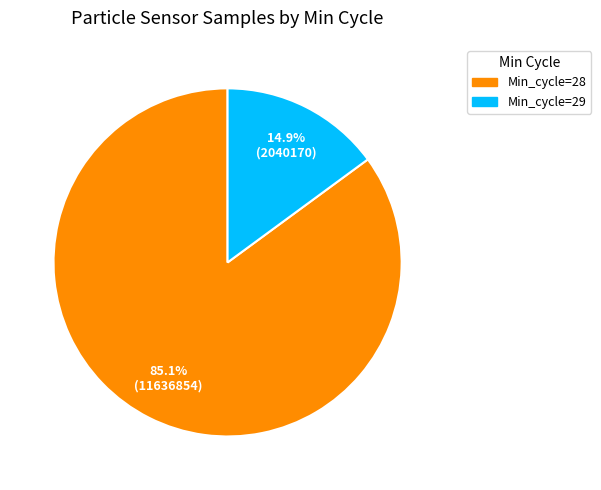

Does any single category account for the majority?

Yes